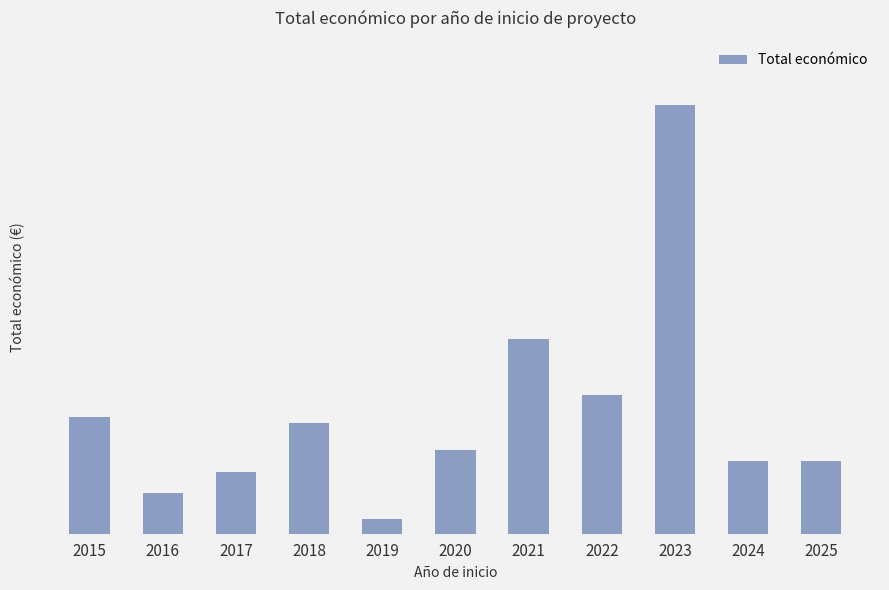

What value does the data have at 2023, to the nearest 50?

29609350